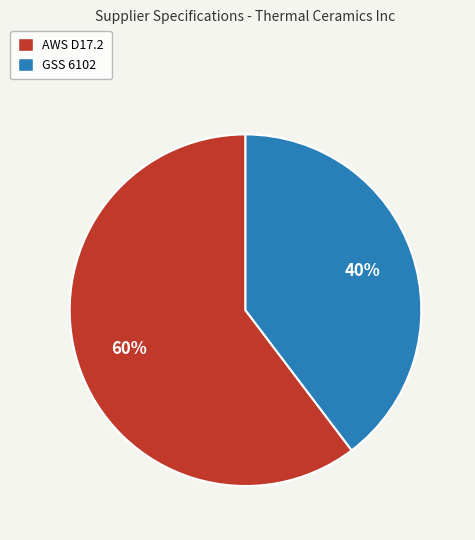

Between GSS 6102 and AWS D17.2, which is larger?

AWS D17.2